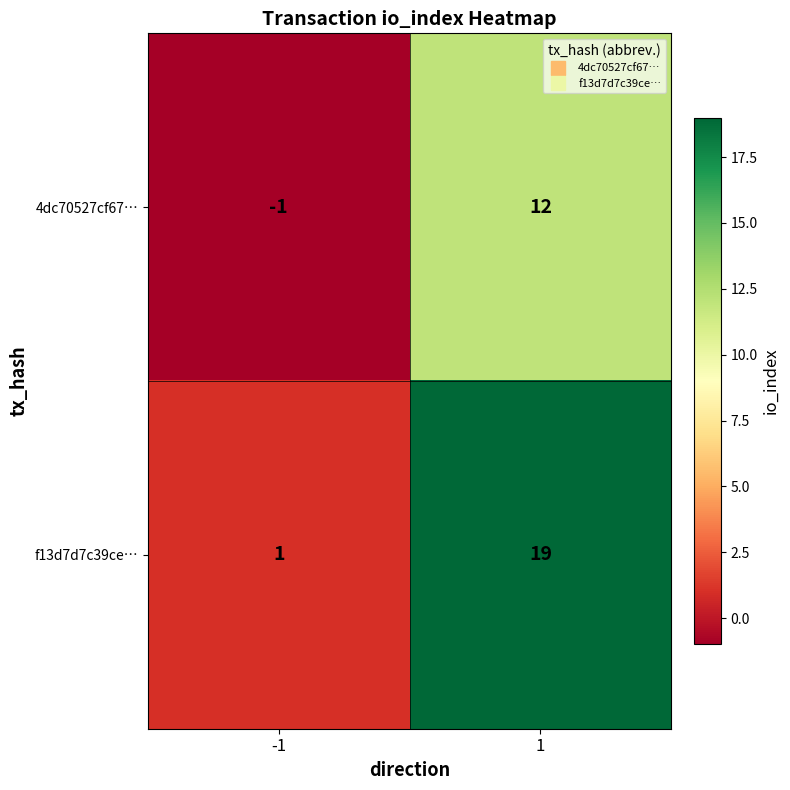

List the series in order of their overall mean, lowest first.

4dc70527cf67…, f13d7d7c39ce…